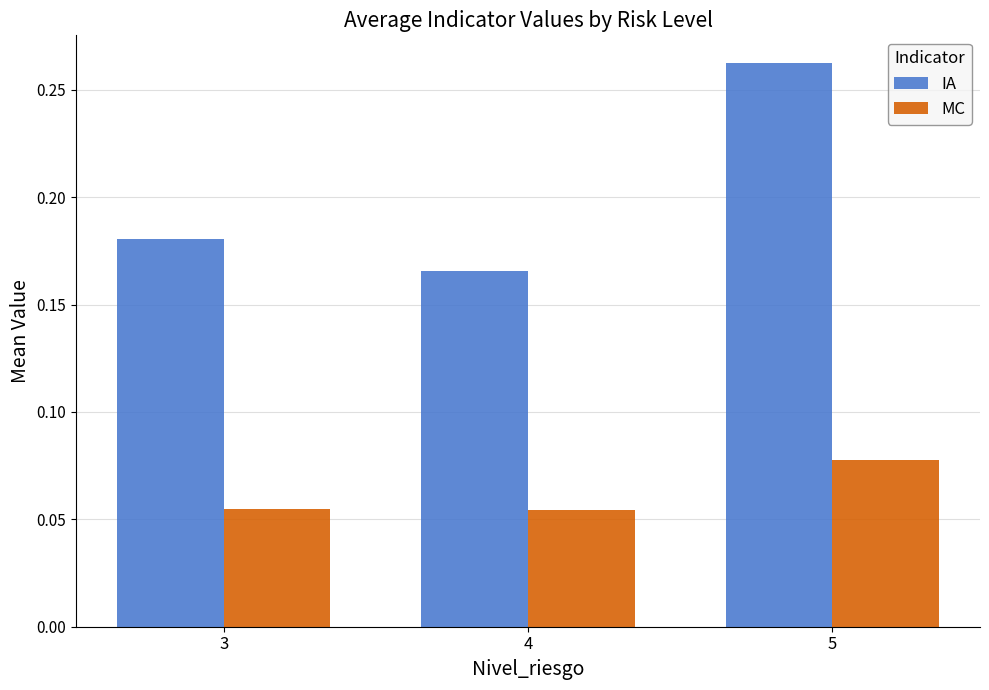

The MC series shows 0.0 at 3. True or false?

False